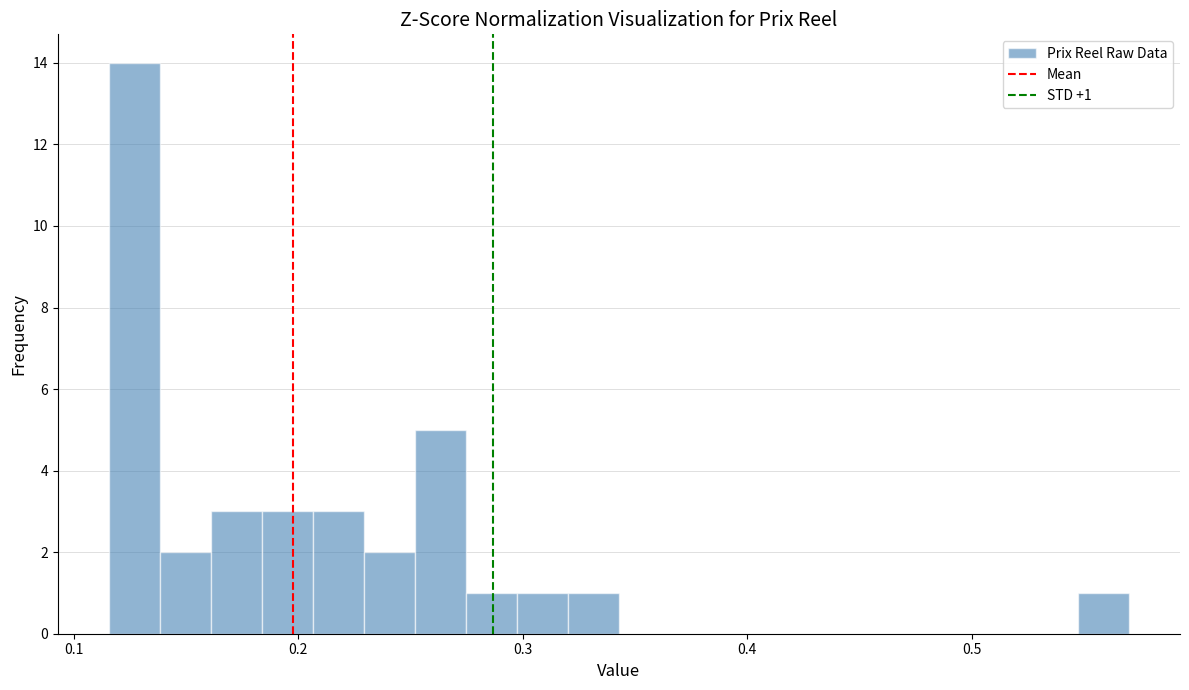

Around what value on the x-axis is the tallest bar? Give the approximate position of its centre, as read against the axis.

0.13